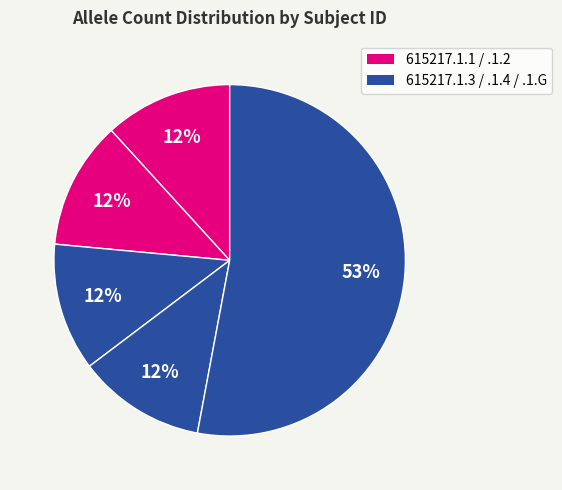

Rank the categories by value from highest to lowest.

615217.1.G, 615217.1.1, 615217.1.2, 615217.1.3, 615217.1.4